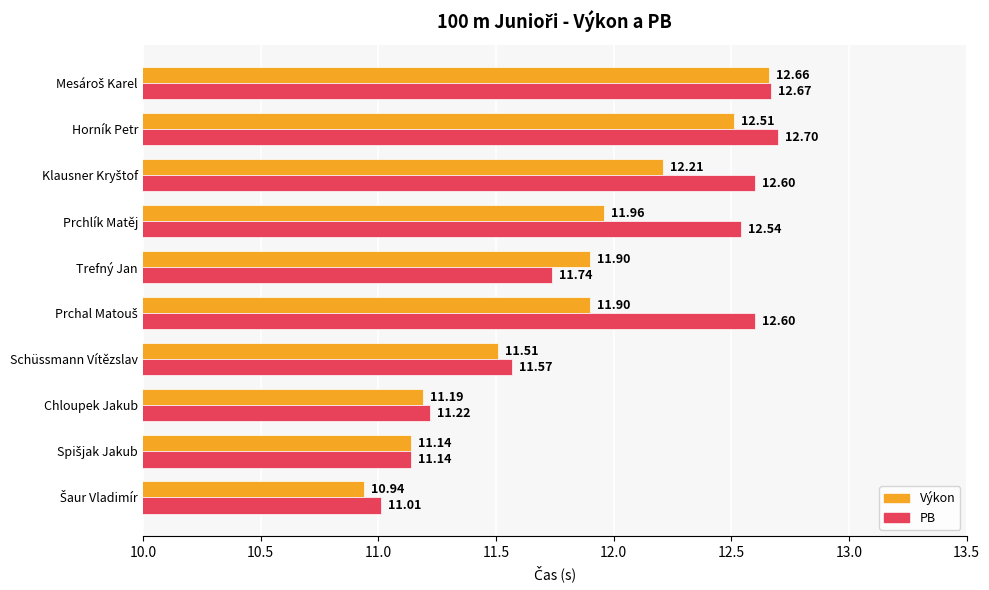

At which label does PB reach its peak?

Horník Petr